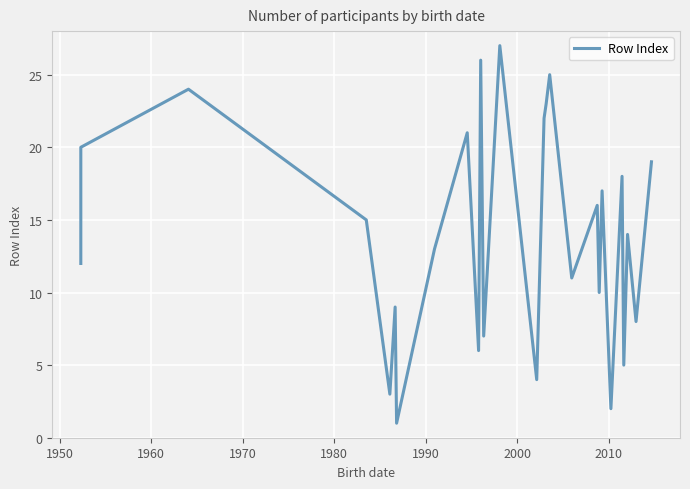

What is the difference between the second highest and minimum values?

25